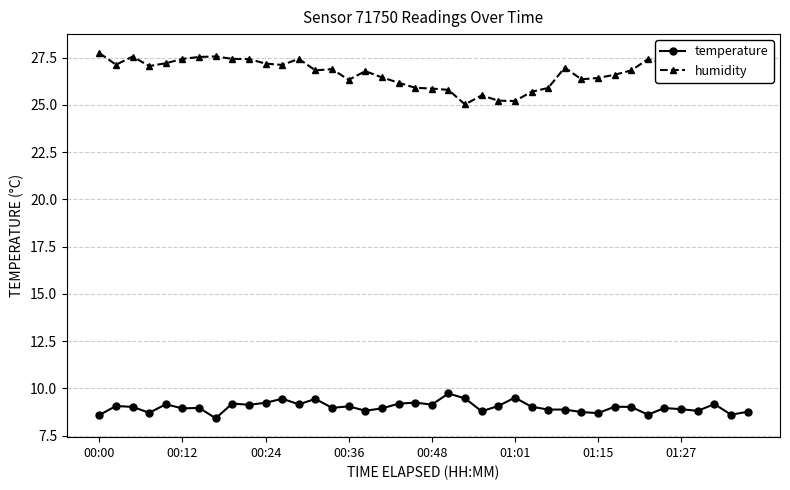

What is the maximum value for humidity?

27.7